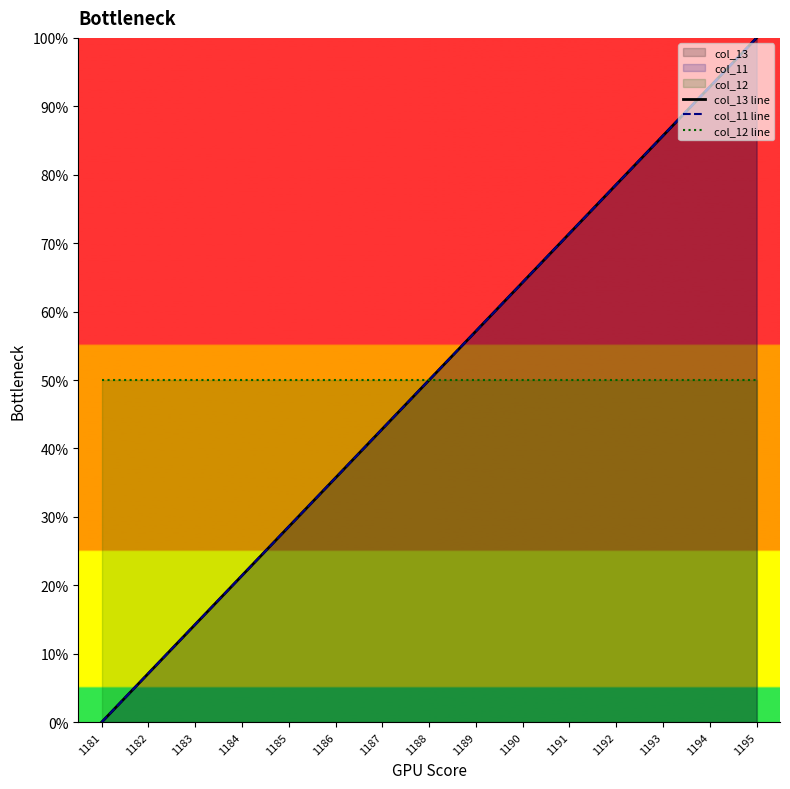

Is the value of col_13 line at 1187 greater than the value of col_11 line at 1189?

No